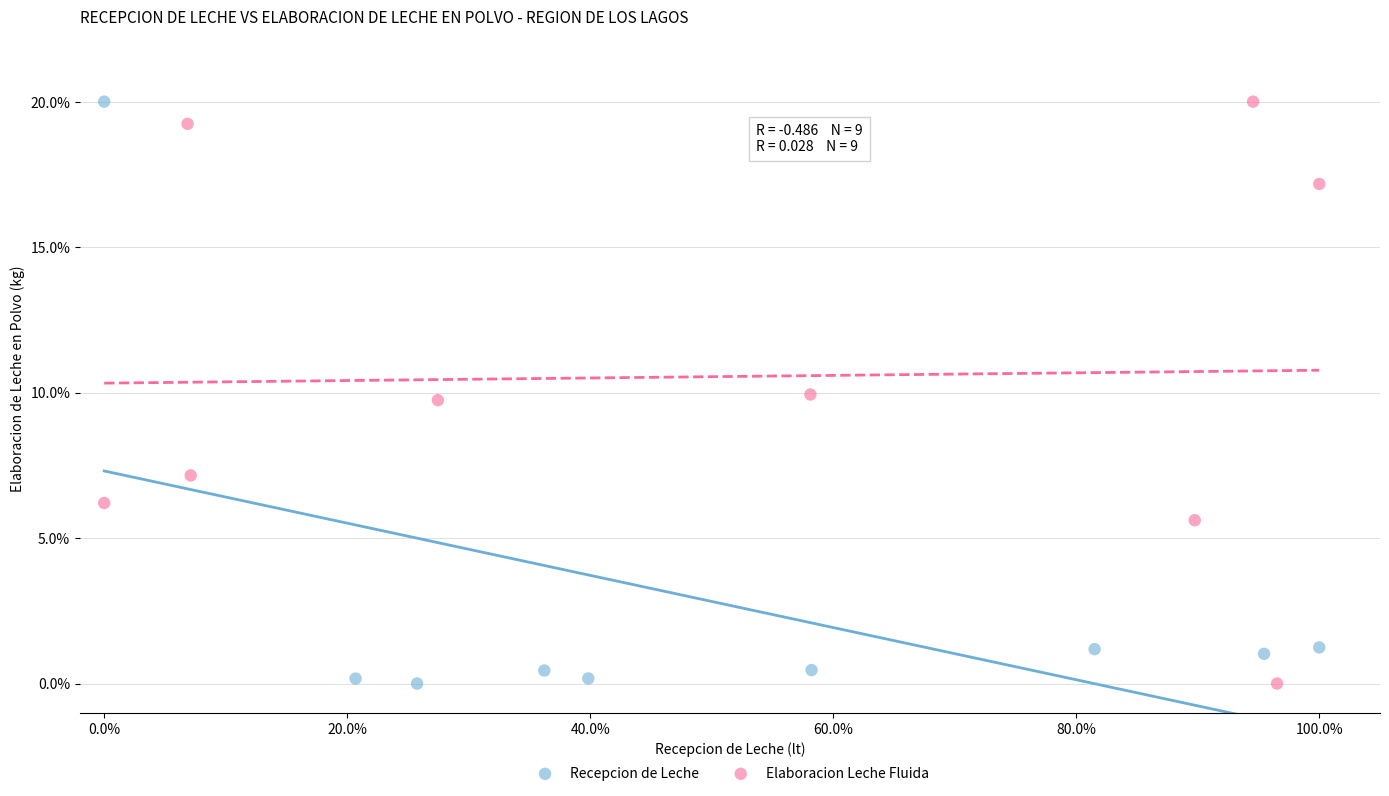

What are all the series names shown in the legend?

Recepcion de Leche, Elaboracion Leche Fluida